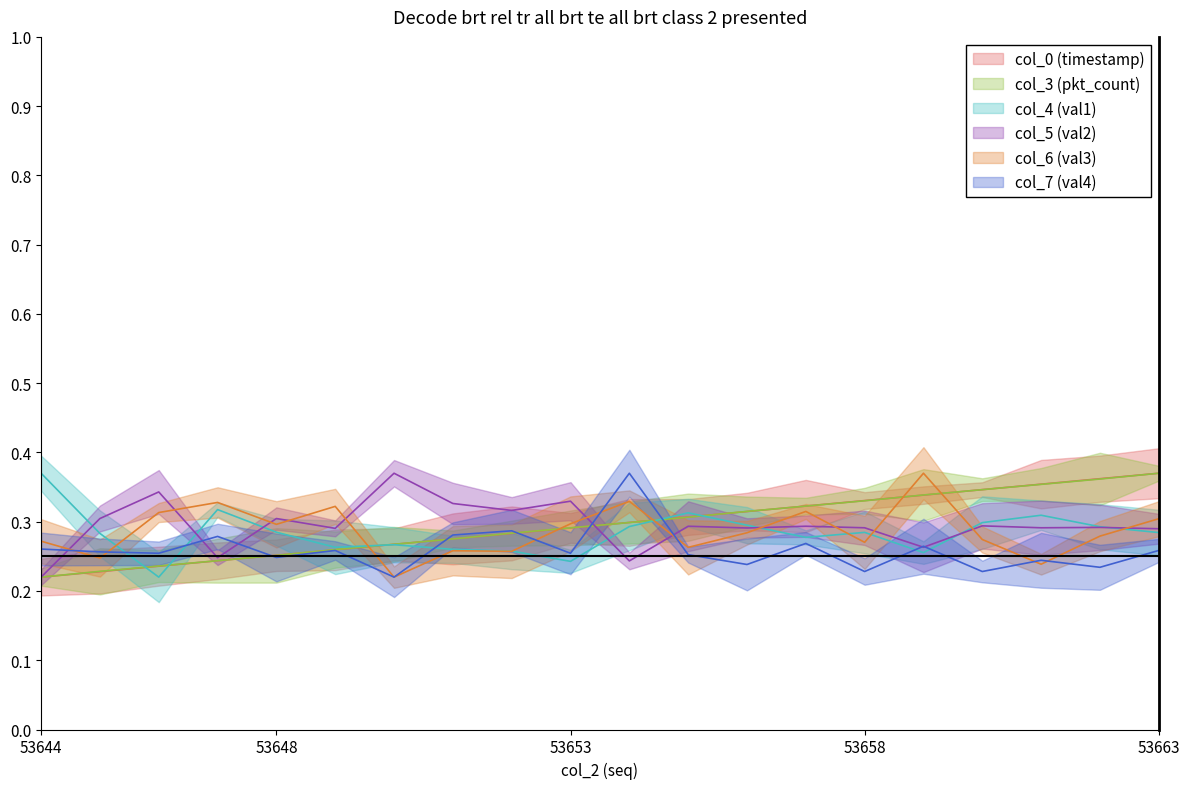

What is the minimum value for col_7 (val4)?

0.2